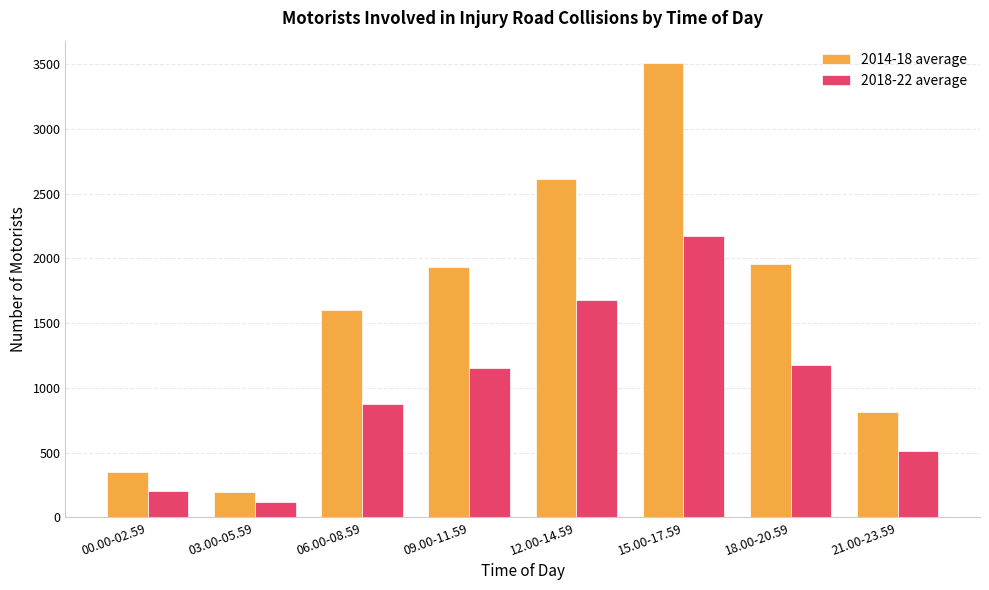

What is the difference between the maximum and minimum values in the 2014-18 average series?

3308.2